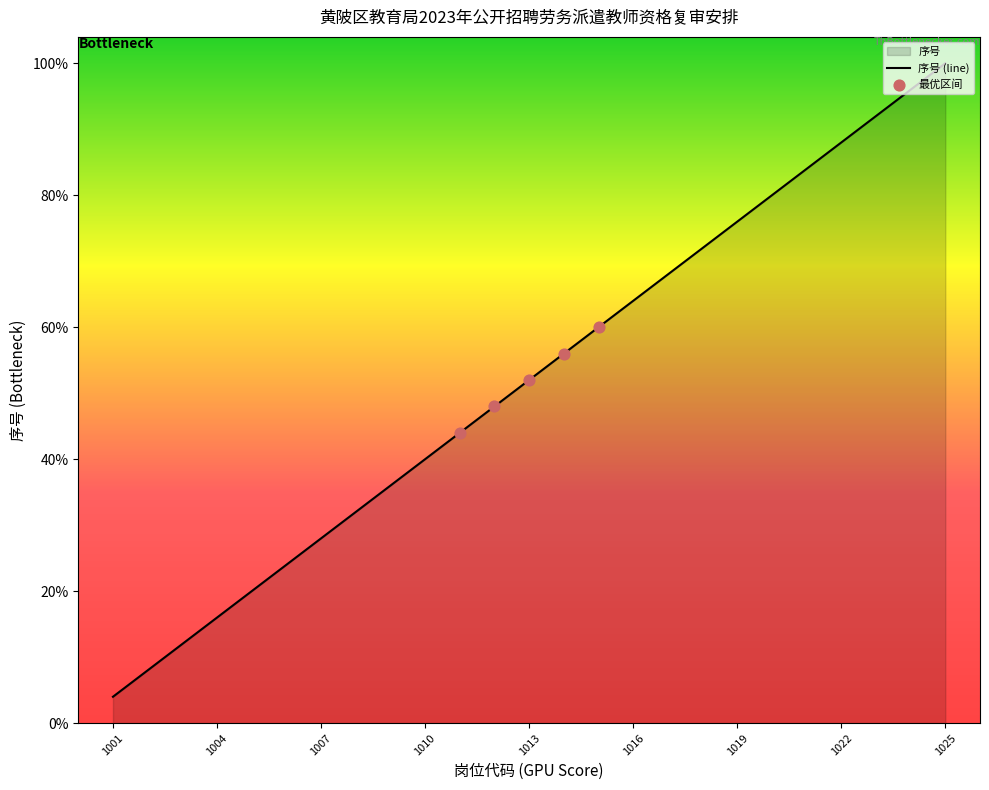

Approximately how many times larger is the value at 1025 compared to 1017?

1.5